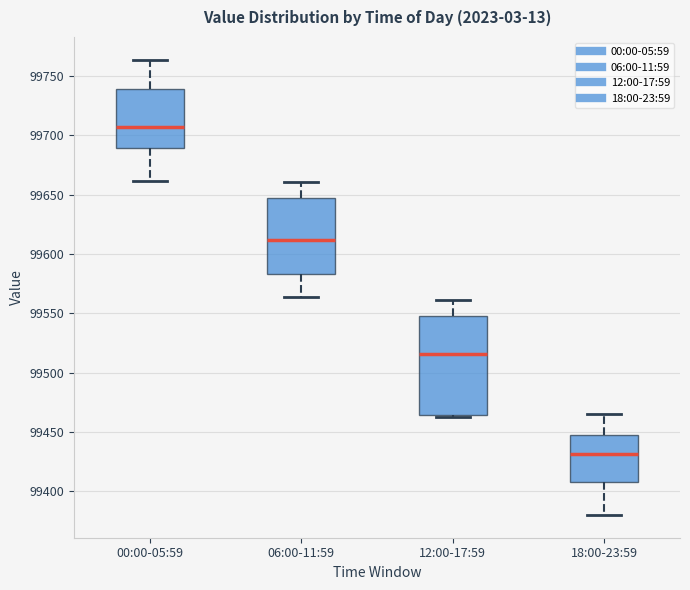

Where is the upper edge of the box for 12:00-17:59 on the y-axis? The values are not printed on the chart, so give them approximately, as read against the axis.

99550